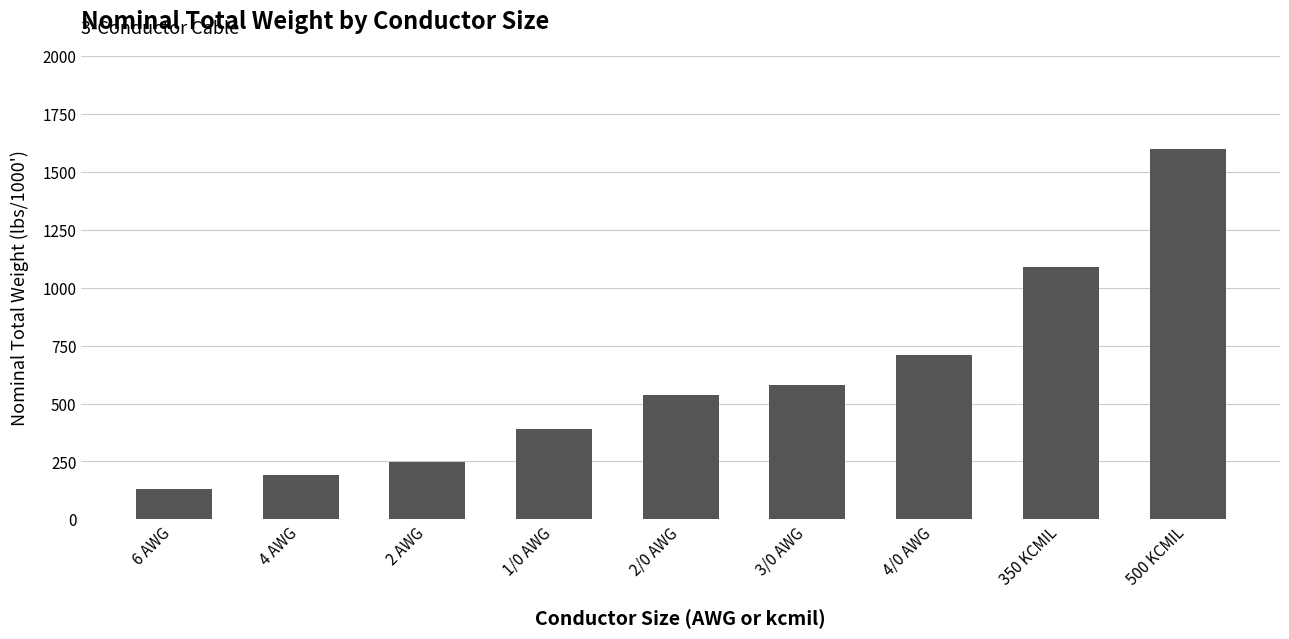

The chart shows a value of 709 at 4/0 AWG. True or false?

True